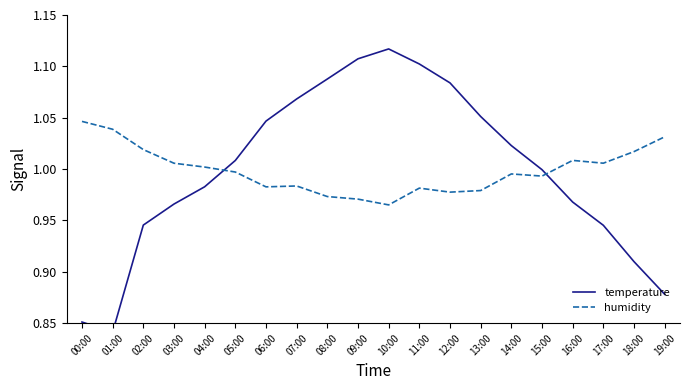

Between which two adjacent categories do temperature and humidity first intersect?

04:00 and 05:00